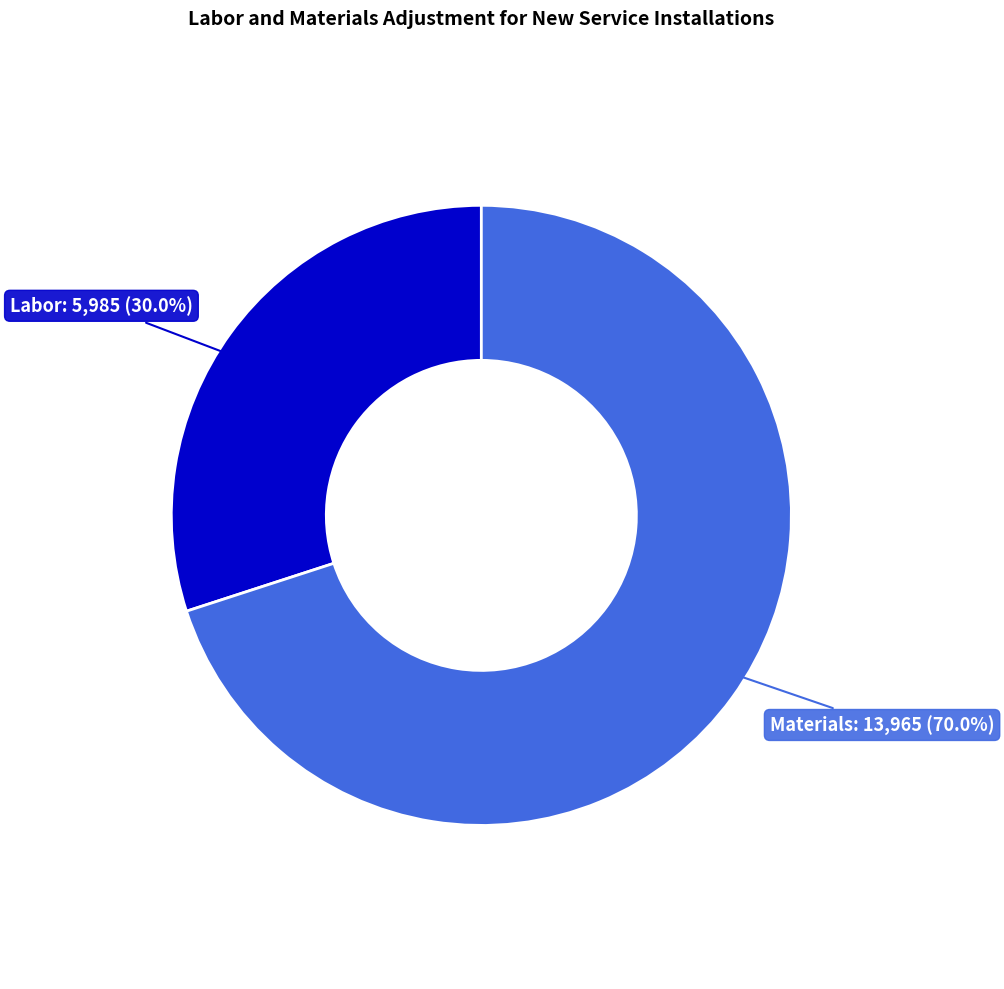

Is there any slice that represents more than half of the pie?

Yes